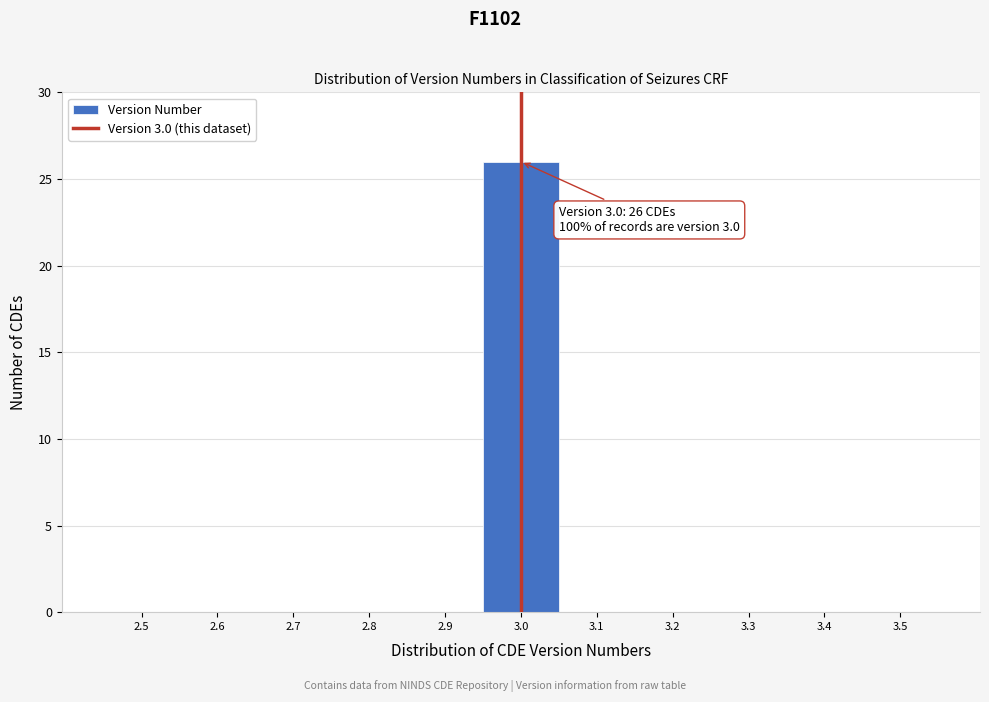

Which range on the x-axis has the tallest bar?

2.95 to 3.05